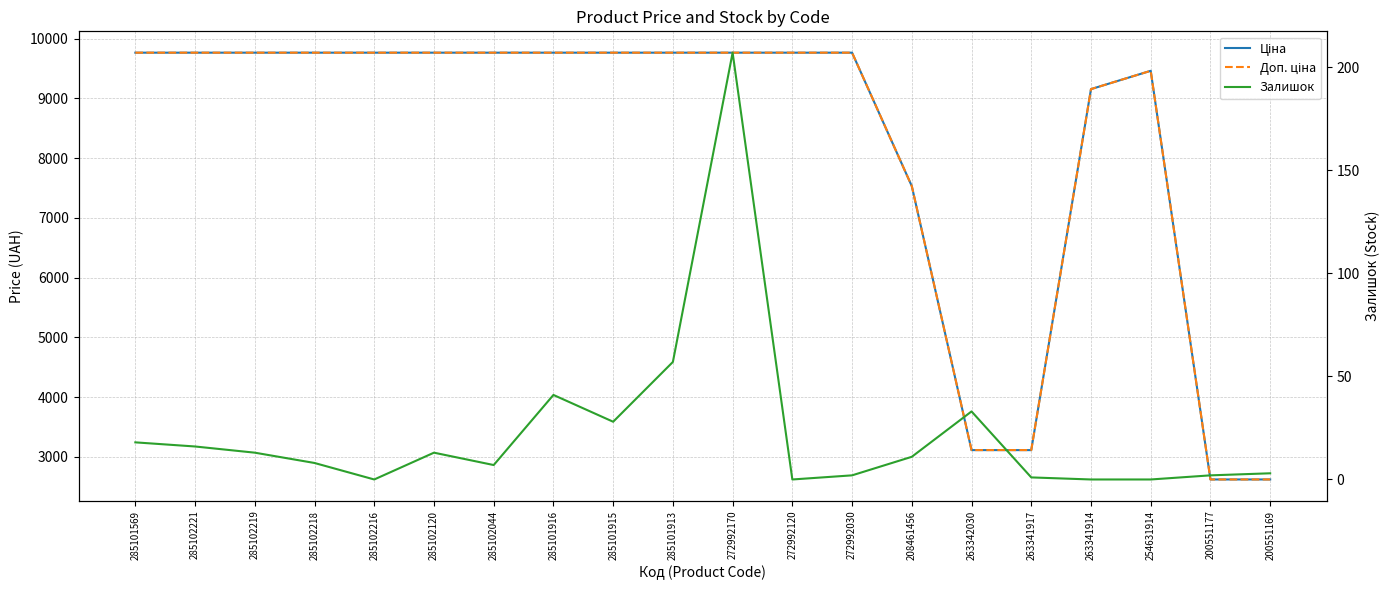

Which series has the largest range (max minus min)?

Доп. ціна